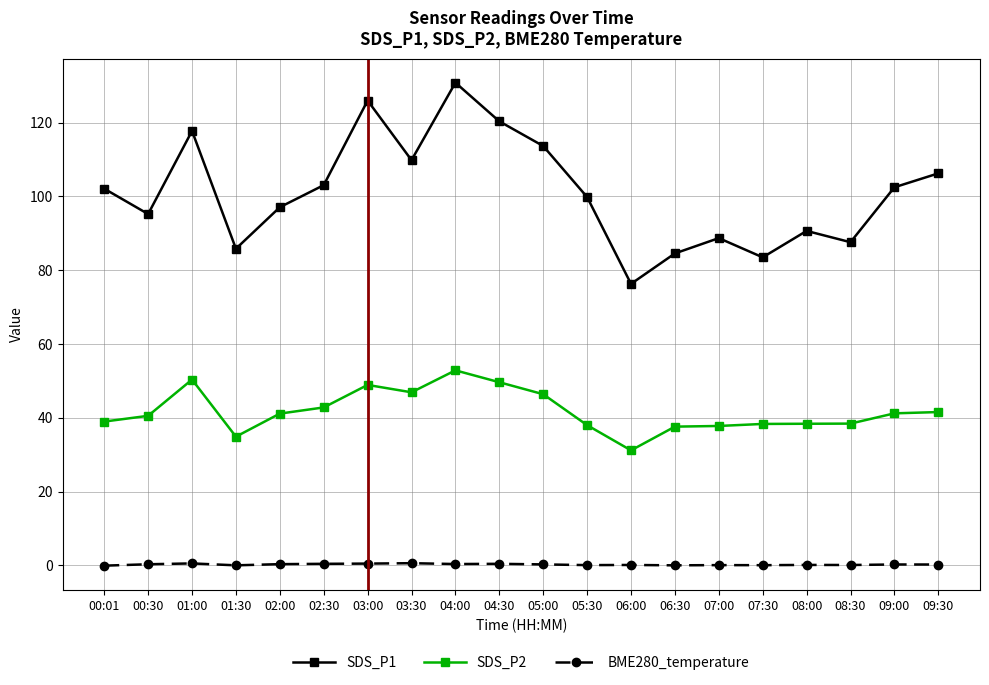

Is the value of SDS_P2 at 08:00 greater than the value of BME280_temperature at 02:30?

Yes